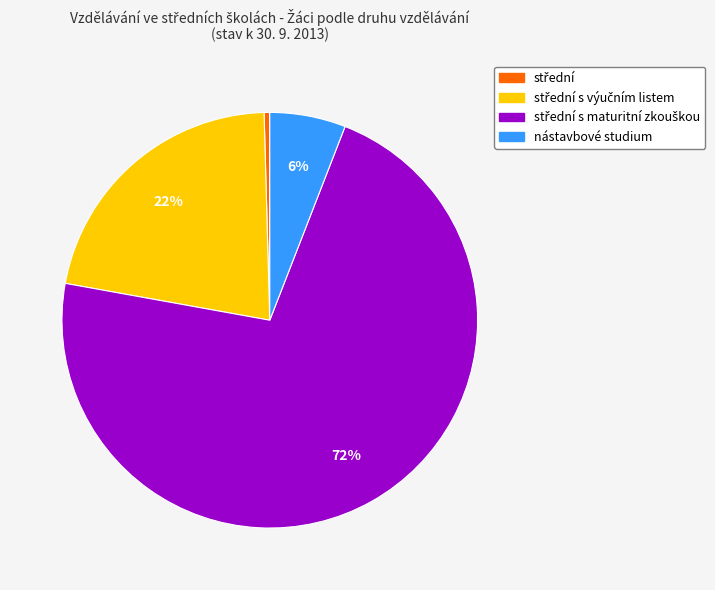

To the nearest percent, what is the average slice percentage?

25%